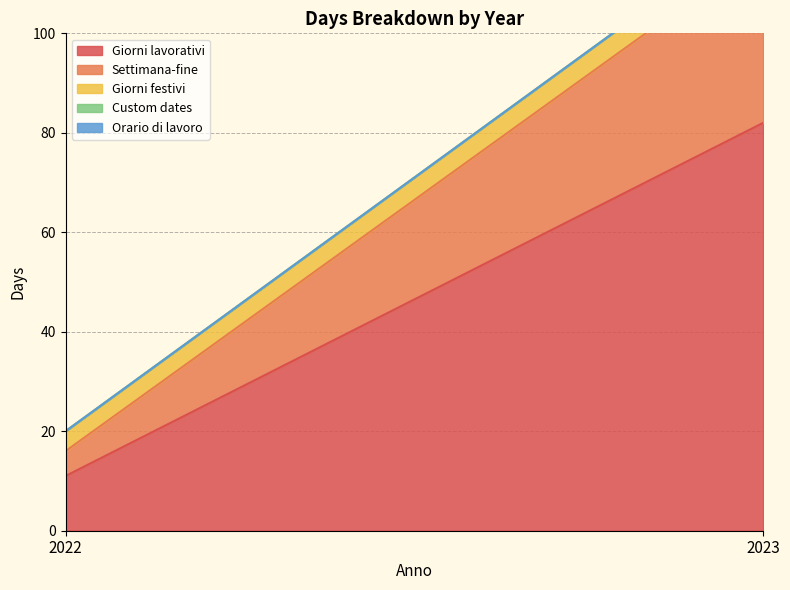

Does the chart have visible grid lines?

Yes